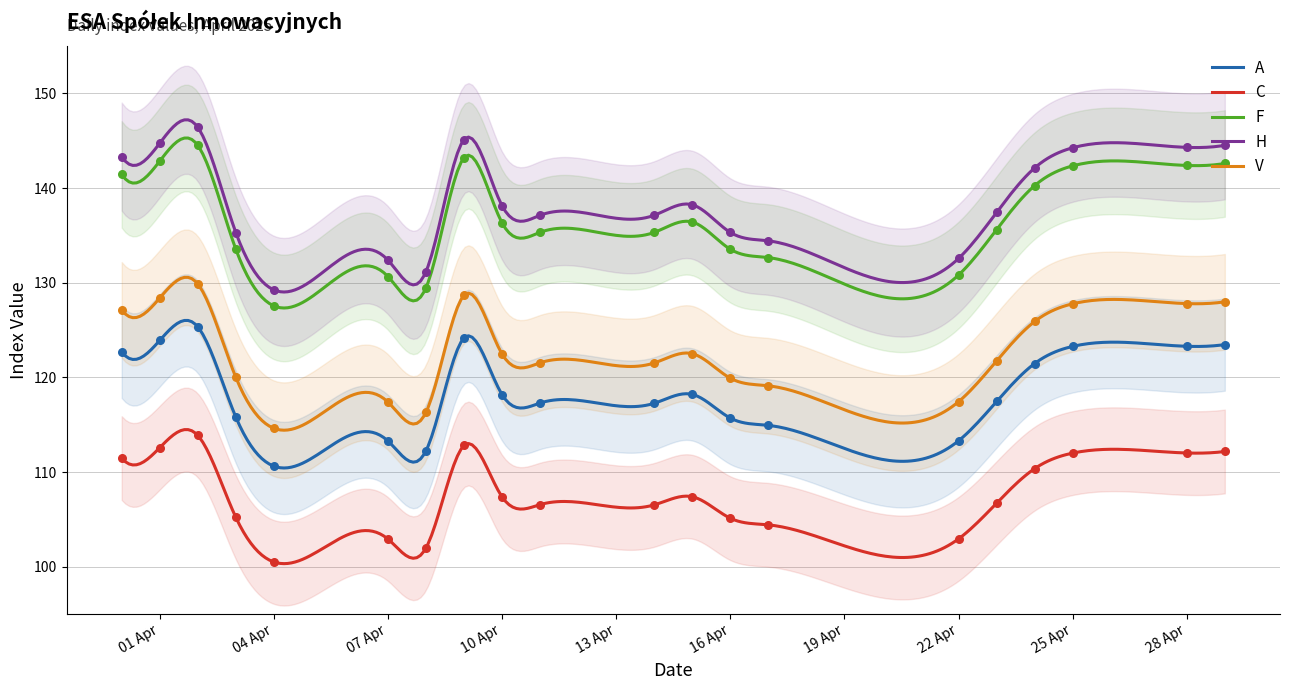

True or false: C and V cross at least once.

False